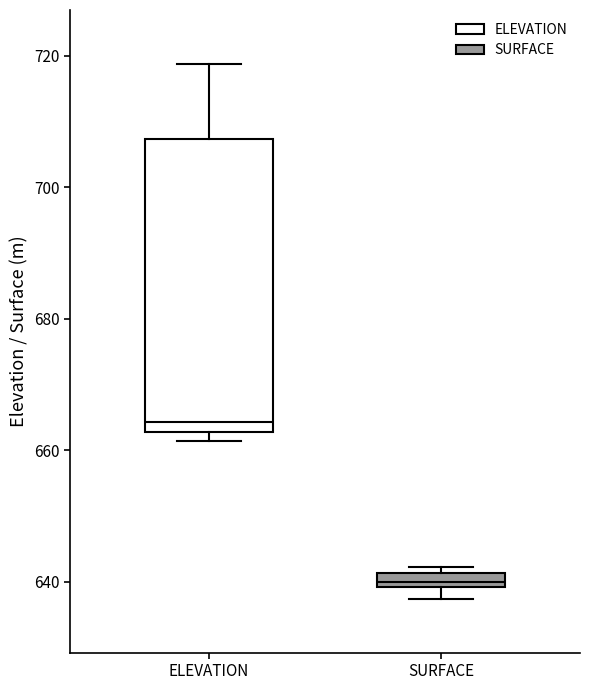

Which box is the tallest, from its lower edge to its upper edge?

ELEVATION